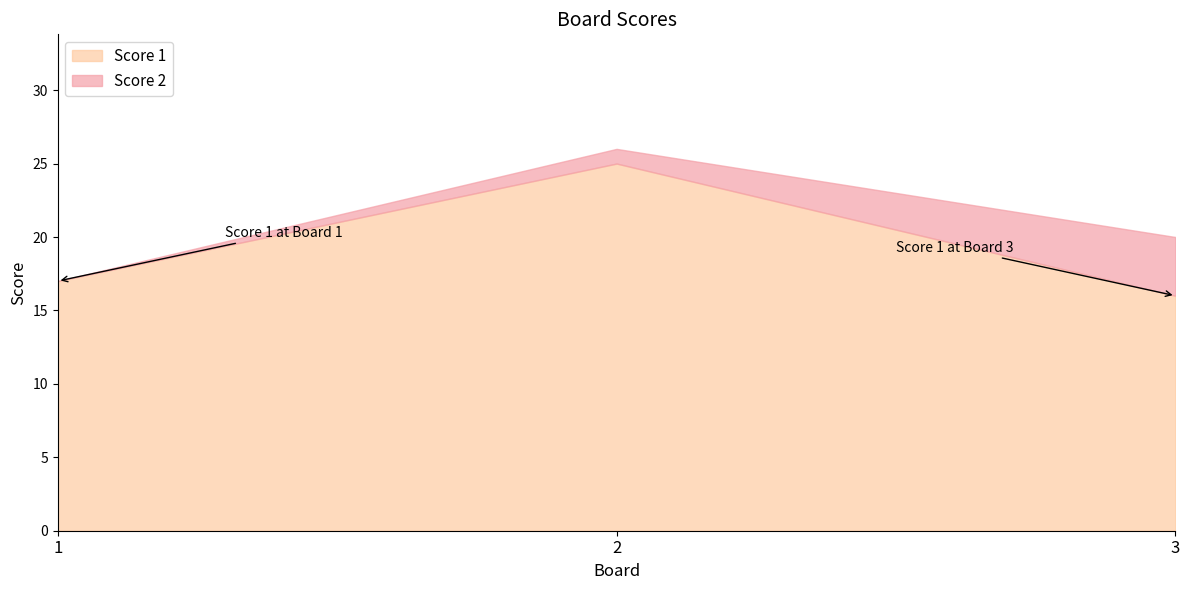

What is the value of the 3rd point from the left?

16